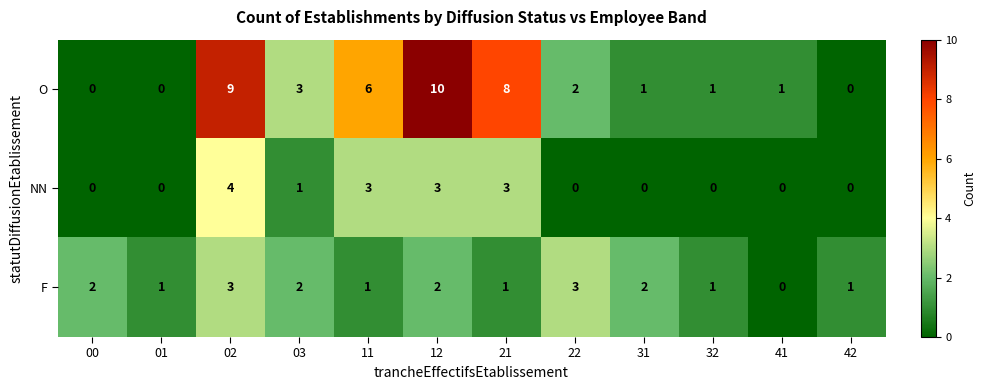

How many categories are shown in the chart?

12